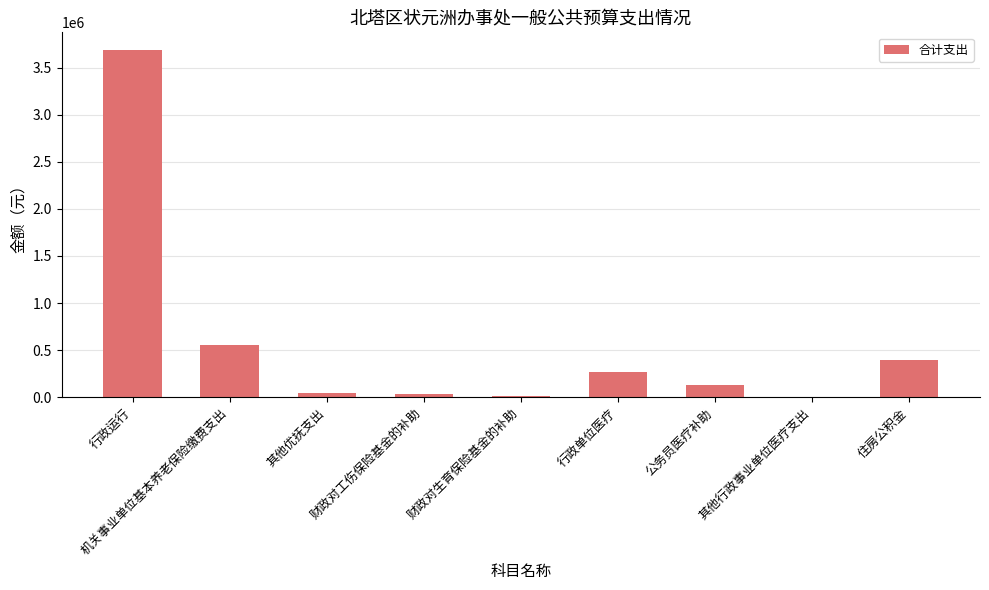

At which label is the value closest to 1849010?

机关事业单位基本养老保险缴费支出